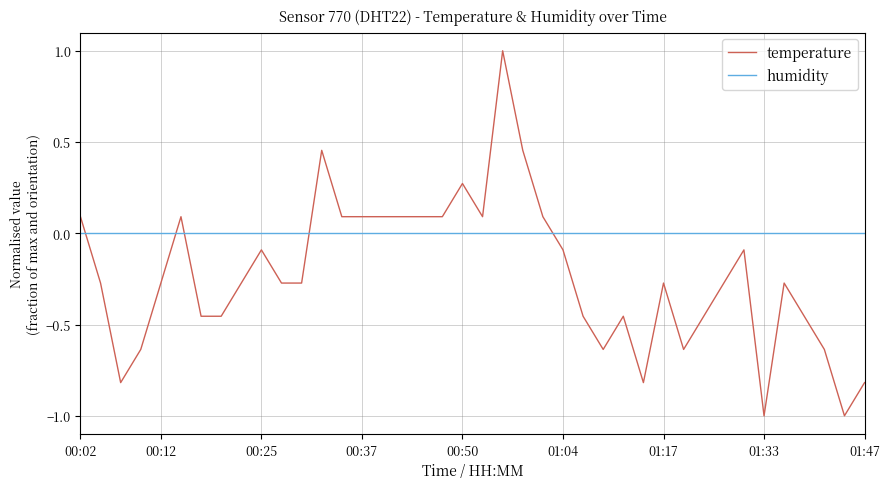

Which series has the largest total across all categories?

humidity